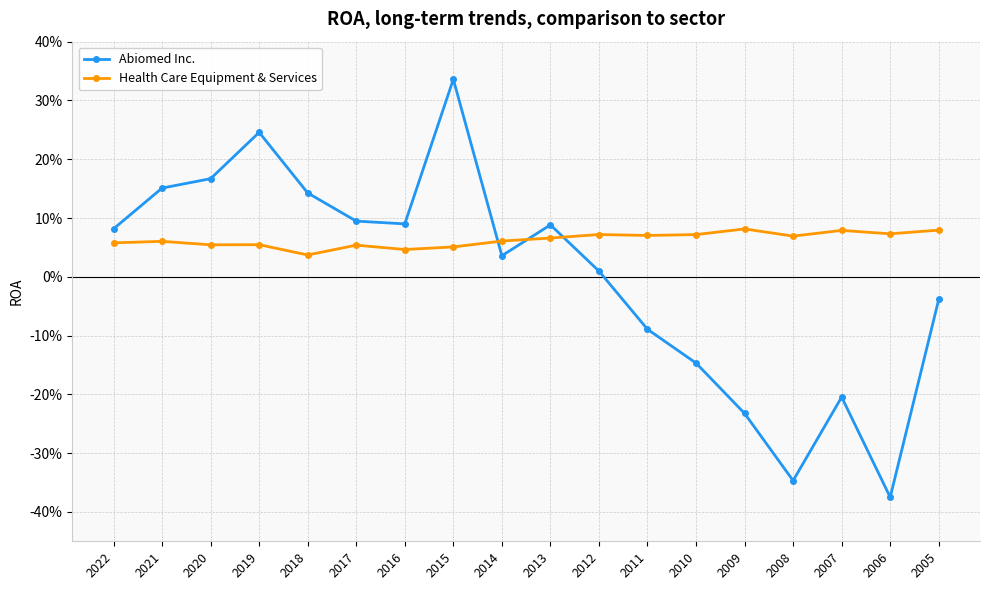

List the series in order of their overall mean, lowest first.

Abiomed Inc., Health Care Equipment & Services